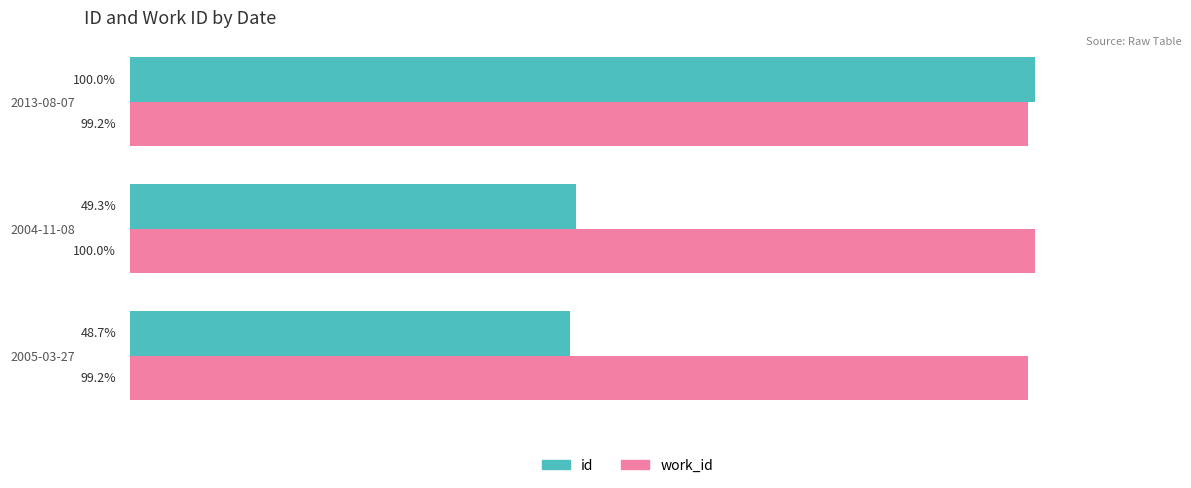

List the series in order of their overall mean, highest first.

work_id, id